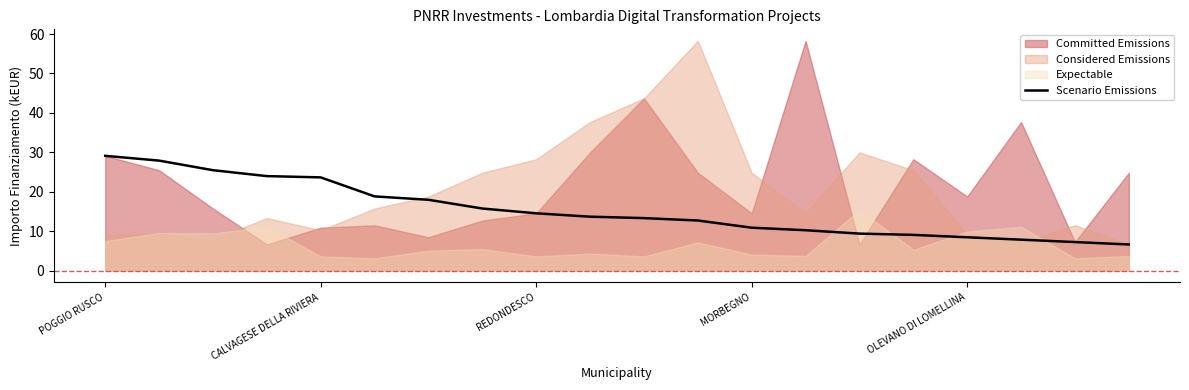

What is the label of the 20th point from the right?

POGGIO RUSCO